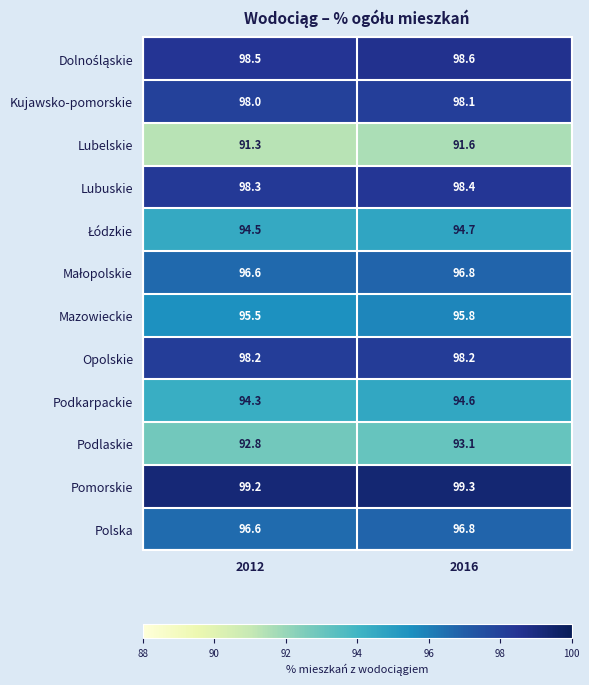

Is it true that Mazowieckie equals 95.5 at 2012?

True